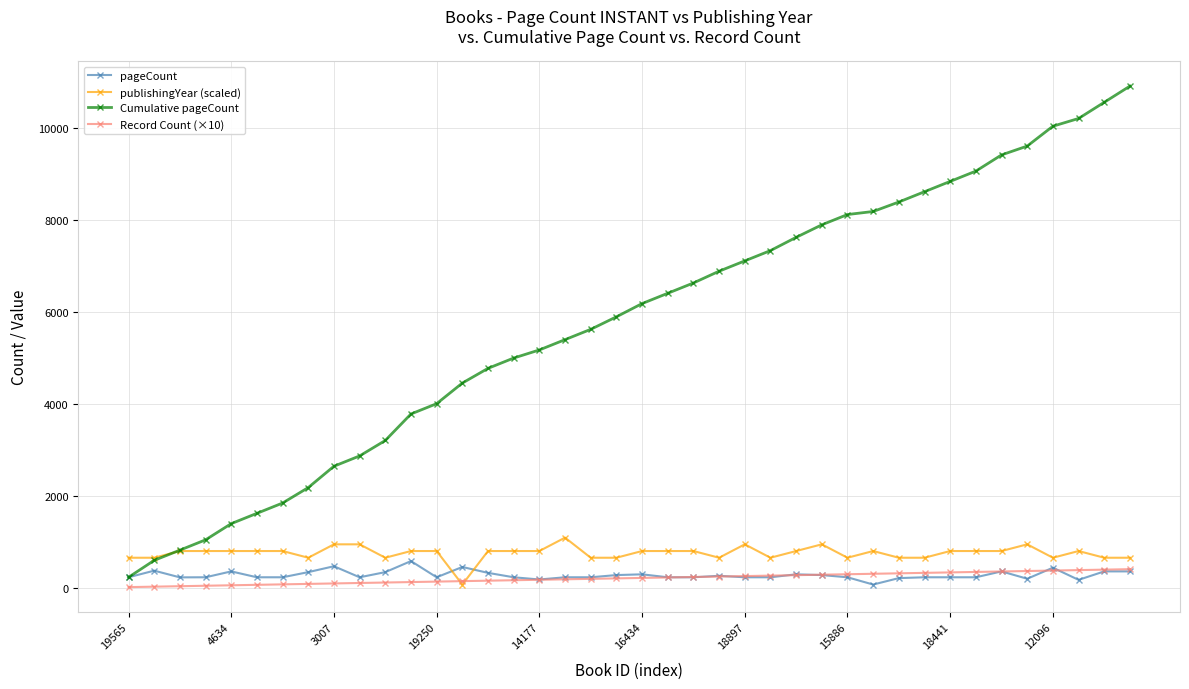

Which series has the widest spread of values?

Cumulative pageCount